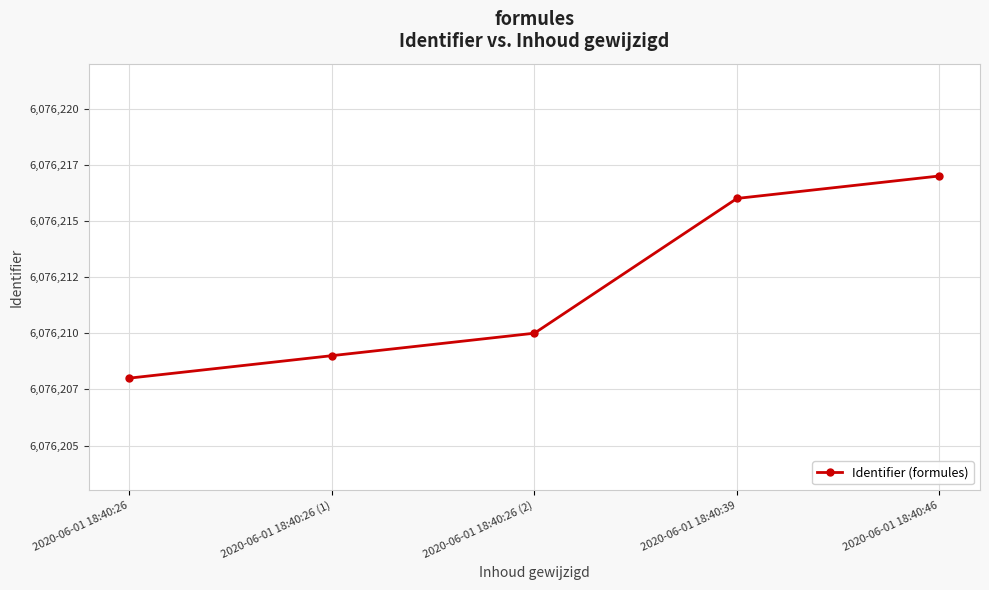

Reading left to right, transcribe all the data shown in this chart.

6076208	6076209	6076210	6076216	6076217